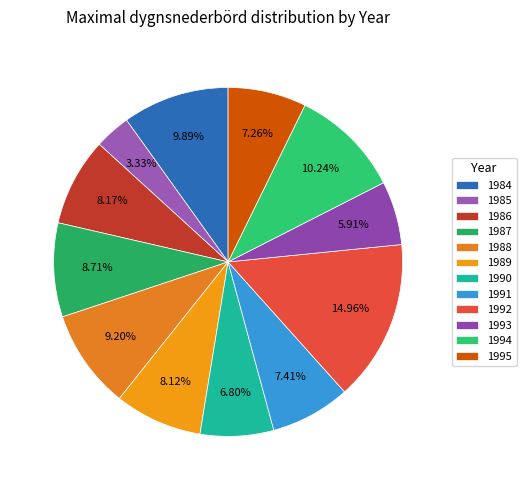

Count the number of slices in the pie.

12